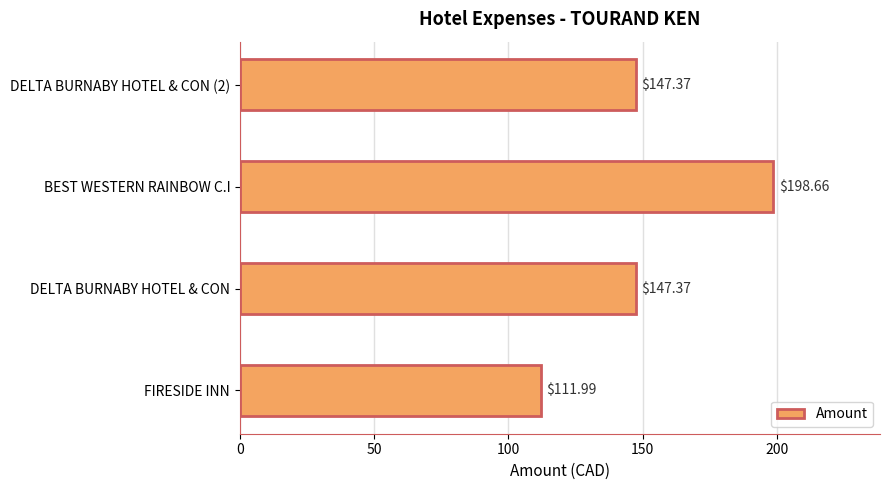

What is the sum of all values?

605.4